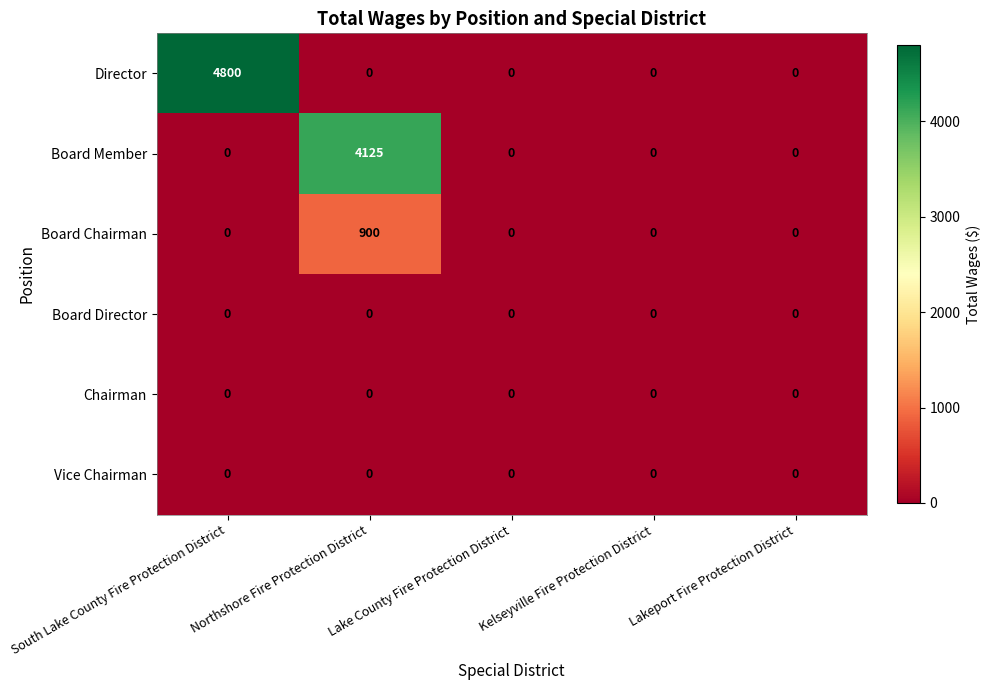

What is the sum of the Director values at Northshore Fire Protection District and South Lake County Fire Protection District?

4800